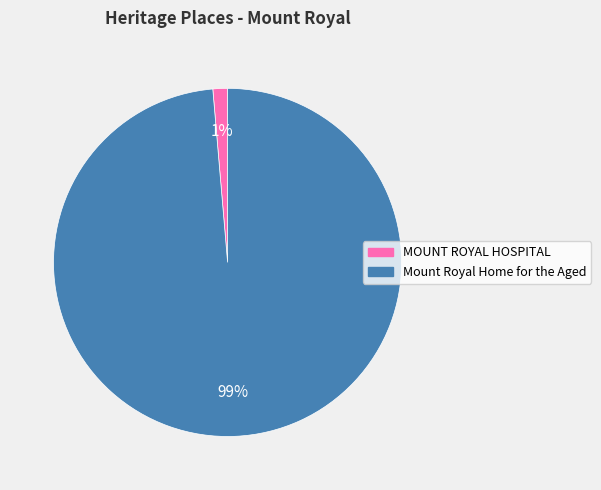

Which category accounts for the majority?

Mount Royal Home for the Aged